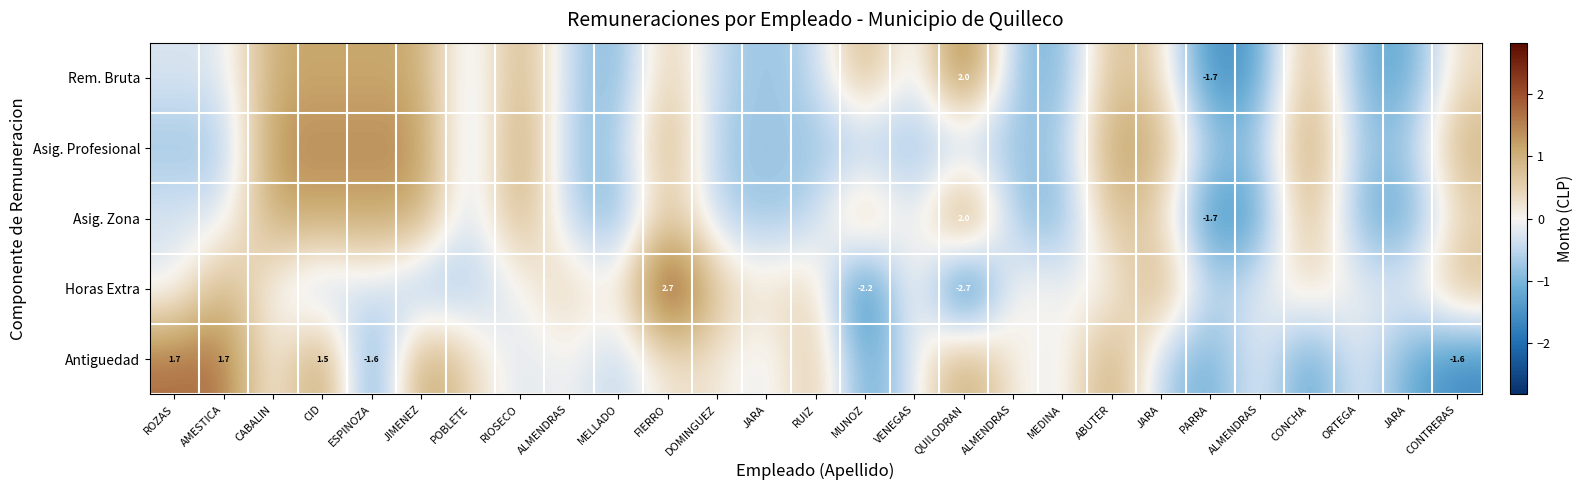

Which series has the widest spread of values?

Horas Extra